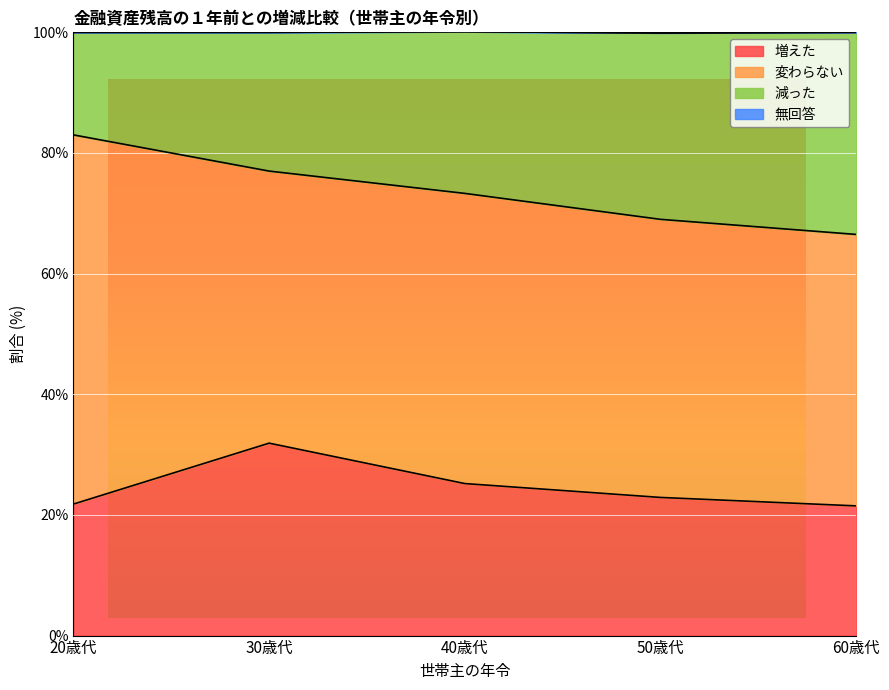

What is the total value across all series at 50歳代?

99.9